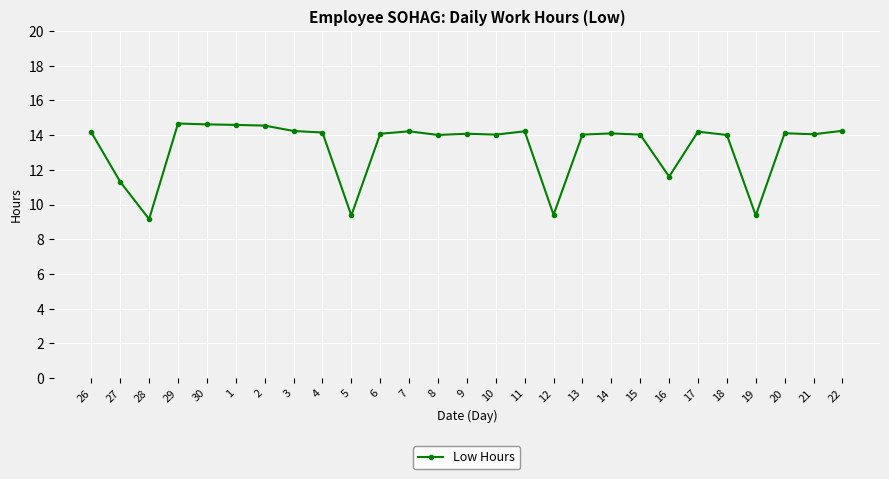

What is the label of the 20th point from the right?

3